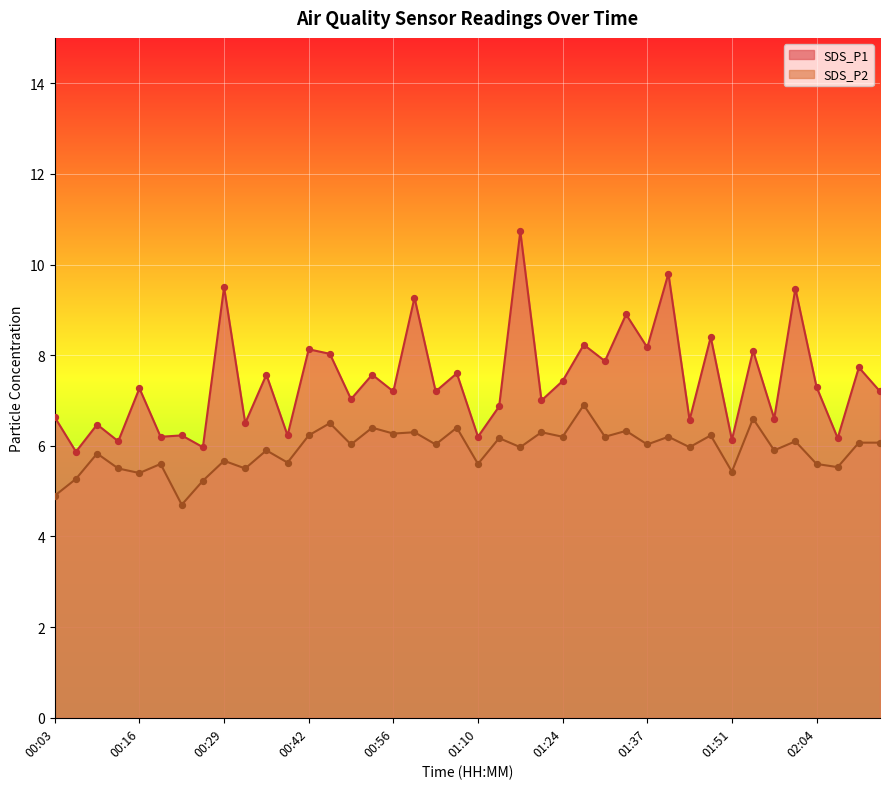

Which series contains the highest Y value?

SDS_P1